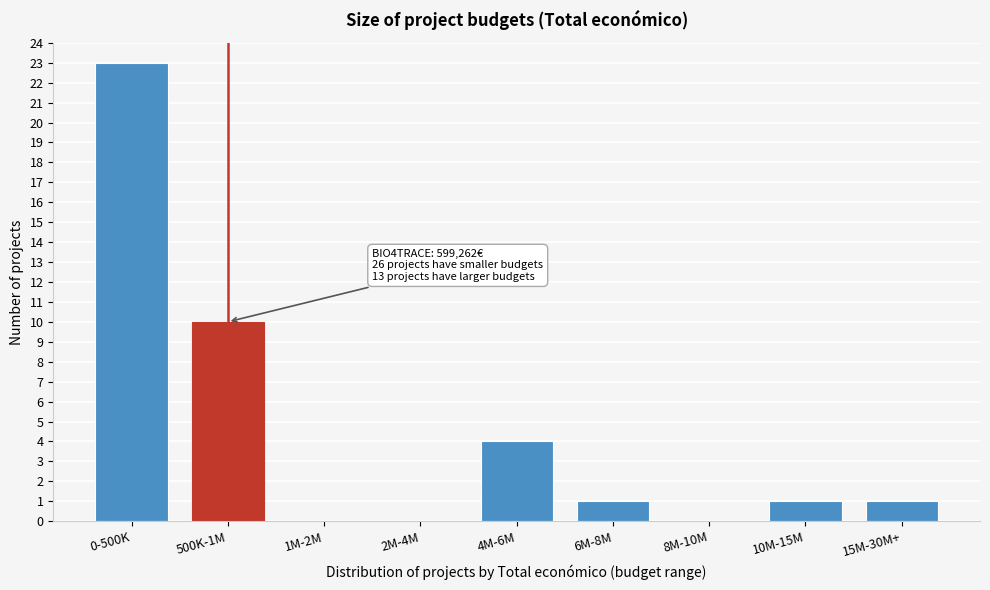

Reading right to left, transcribe all the data shown in this chart.

15M-30M+=1	10M-15M=1	8M-10M=0	6M-8M=1	4M-6M=4	2M-4M=0	1M-2M=0	500K-1M=10	0-500K=23